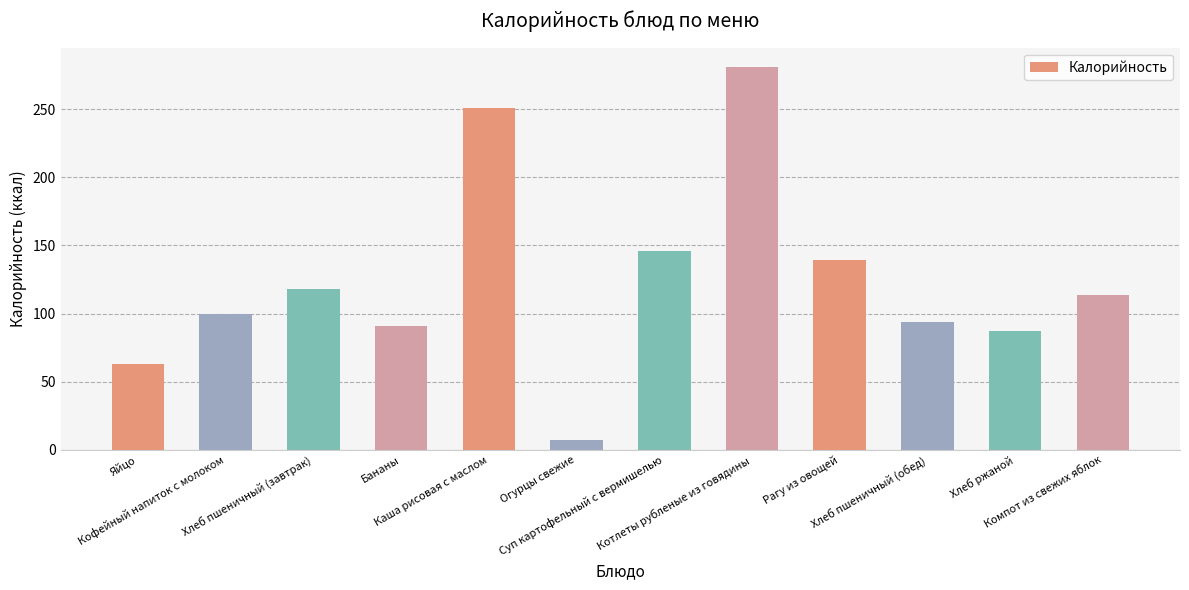

Where does the data first go above 114?

Хлеб пшеничный (завтрак)